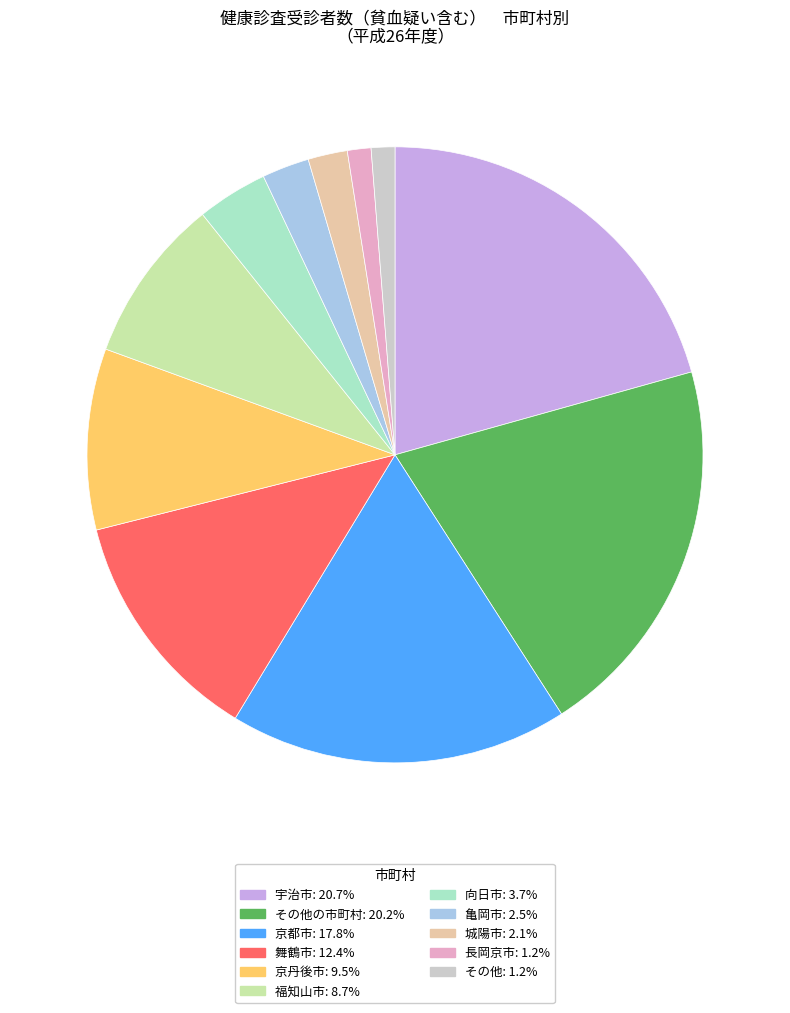

Is there a majority slice in this chart?

No